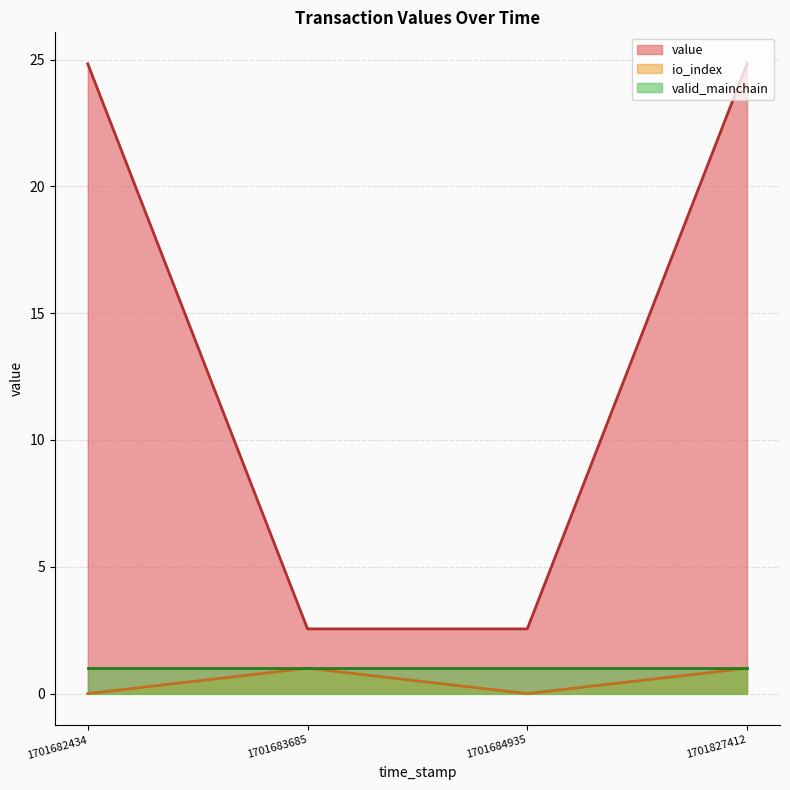

True or false: io_index and value cross at least once.

False